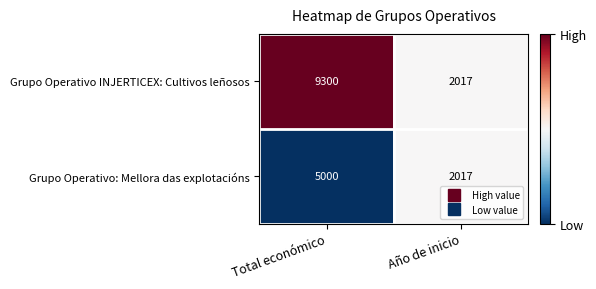

The value of Grupo Operativo: Mellora das explotacións at Total económico is 5000. True or false?

True